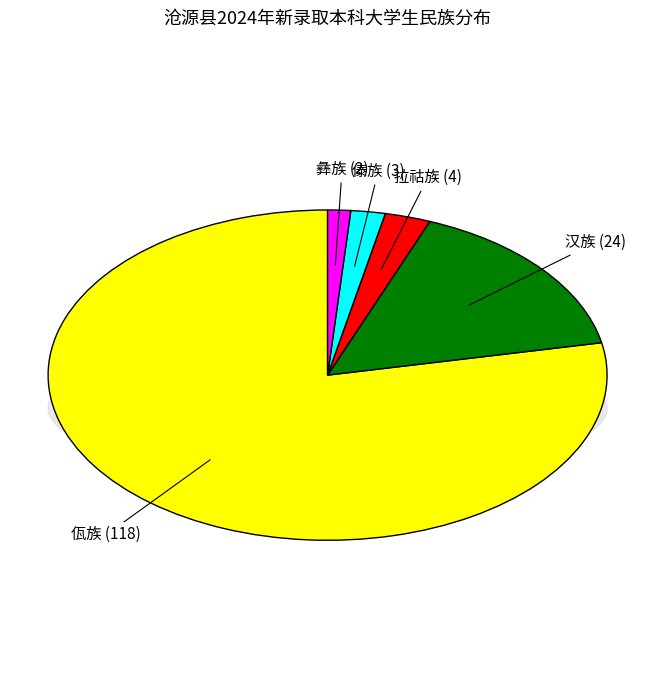

Rank the categories by value from lowest to highest.

彝族, 傣族, 拉祜族, 汉族, 佤族